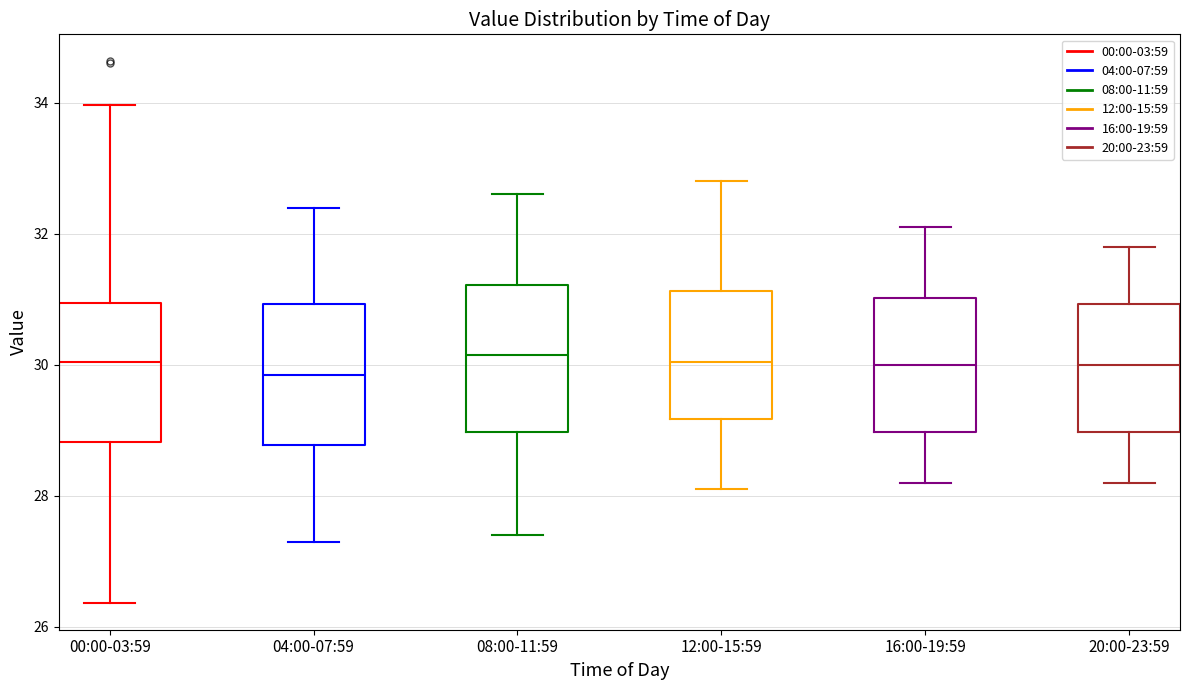

Where is the lower edge of the box for 00:00-03:59 on the y-axis? The values are not printed on the chart, so give them approximately, as read against the axis.

28.8